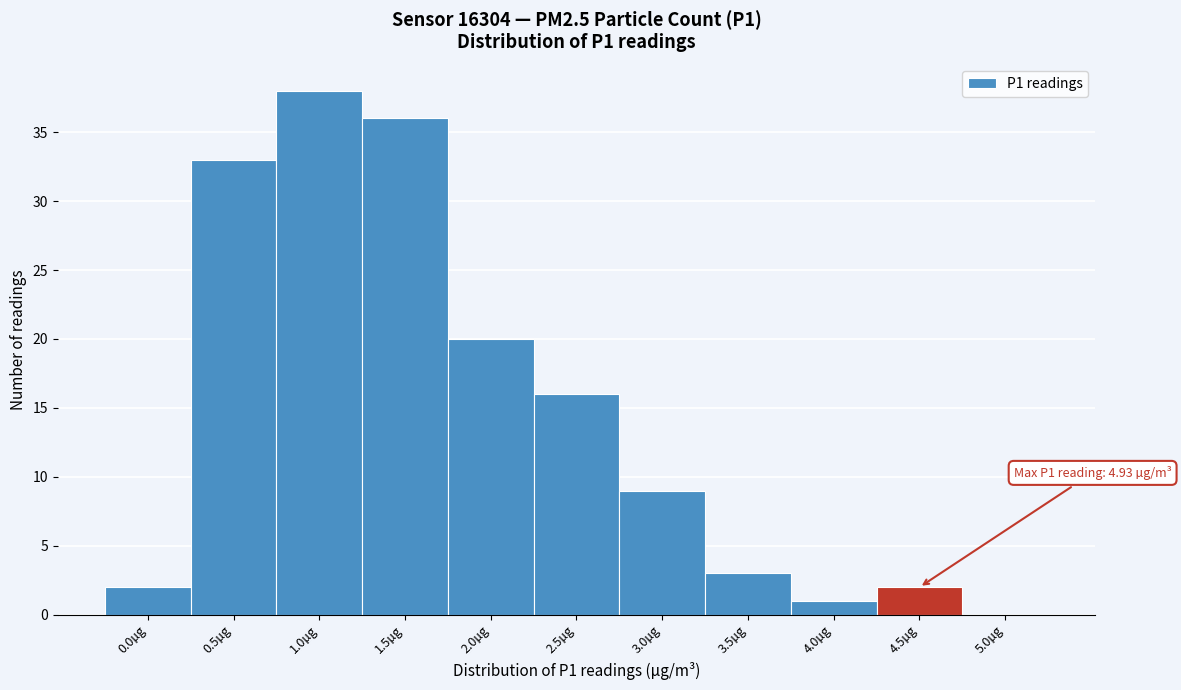

Reading left to right, what are all the values shown in this chart?

0.0µg=2	0.5µg=33	1.0µg=38	1.5µg=36	2.0µg=20	2.5µg=16	3.0µg=9	3.5µg=3	4.0µg=1	4.5µg=2	5.0µg=0